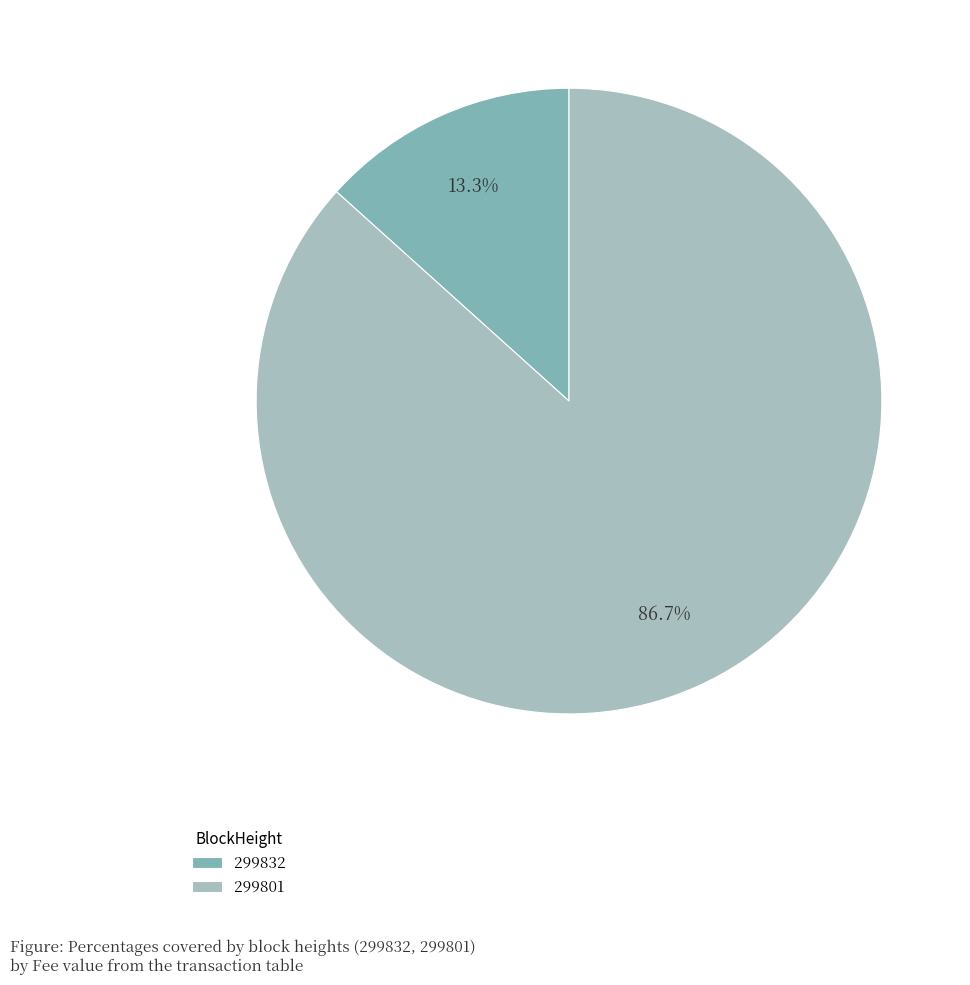

What percentage do 299801 and 299832 together represent?

100.0%